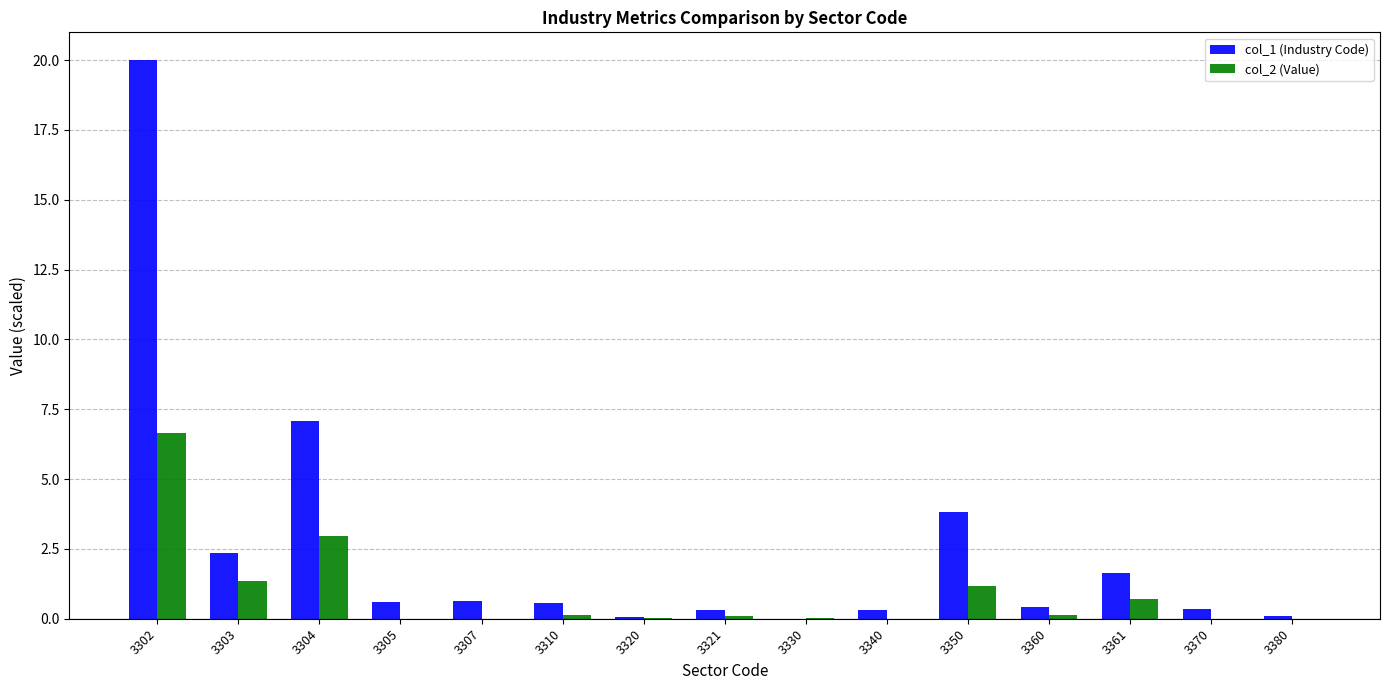

Is the value of col_2 (Value) at 3350 greater than the value of col_1 (Industry Code) at 3305?

Yes